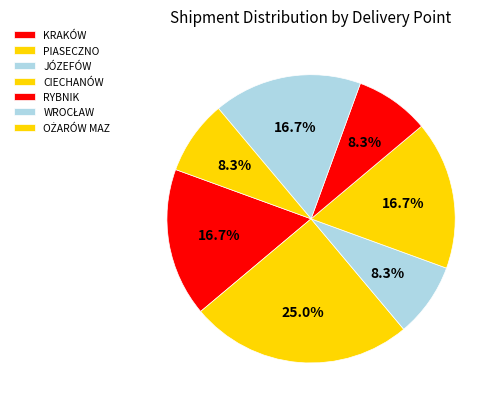

Count the number of slices in the pie.

7